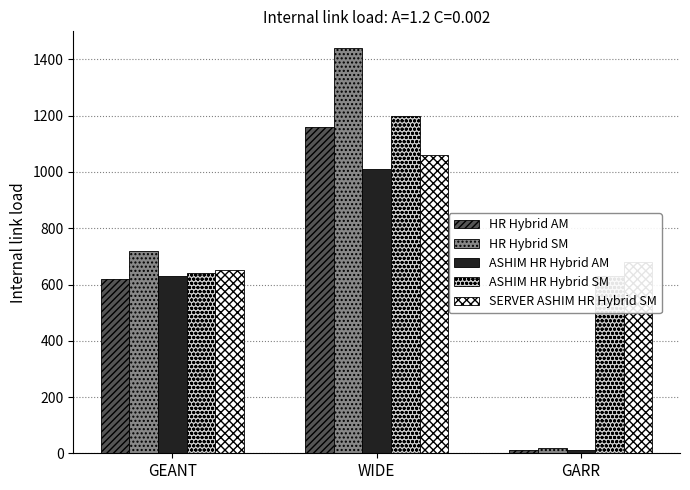

Which series has the largest total across all categories?

ASHIM HR Hybrid SM